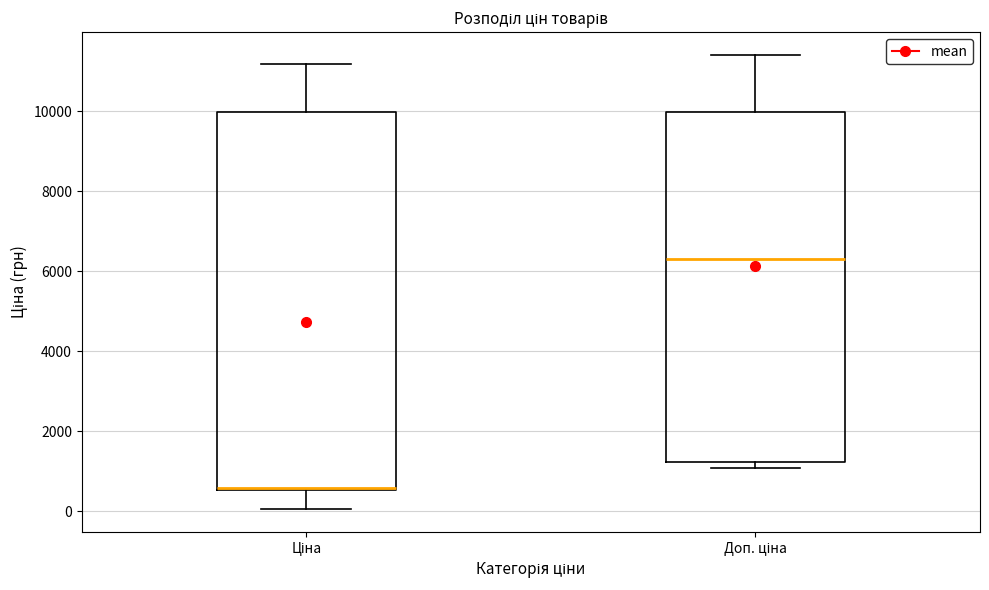

Where does the median line of the box for Доп. ціна sit on the y-axis? The values are not printed on the chart, so give them approximately, as read against the axis.

6400